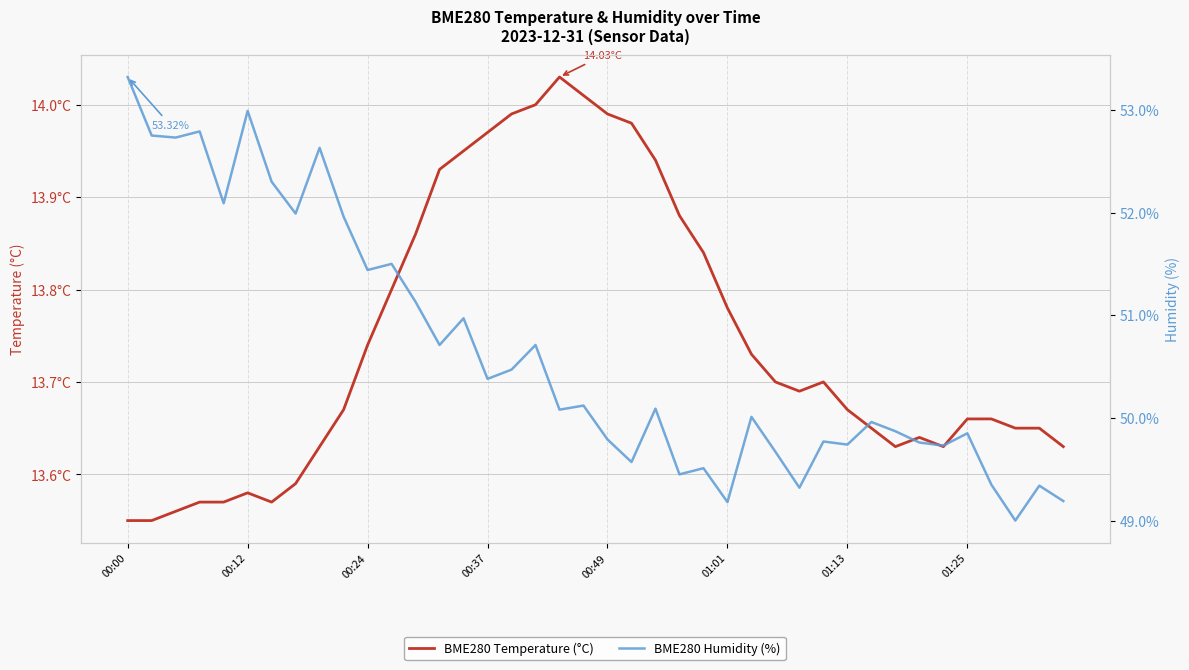

Where is BME280 Humidity (%) nearest to the value 51?

14